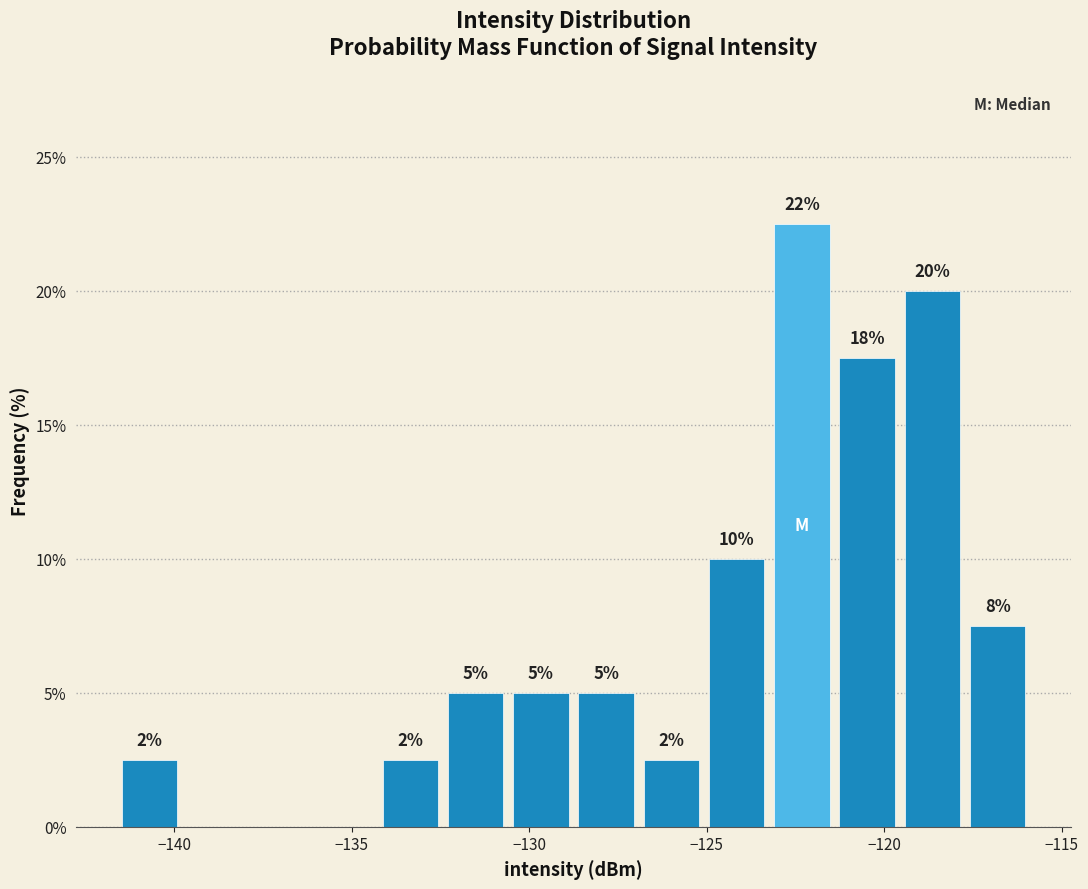

Around what value on the x-axis is the tallest bar? Give the approximate position of its centre, as read against the axis.

-122.5